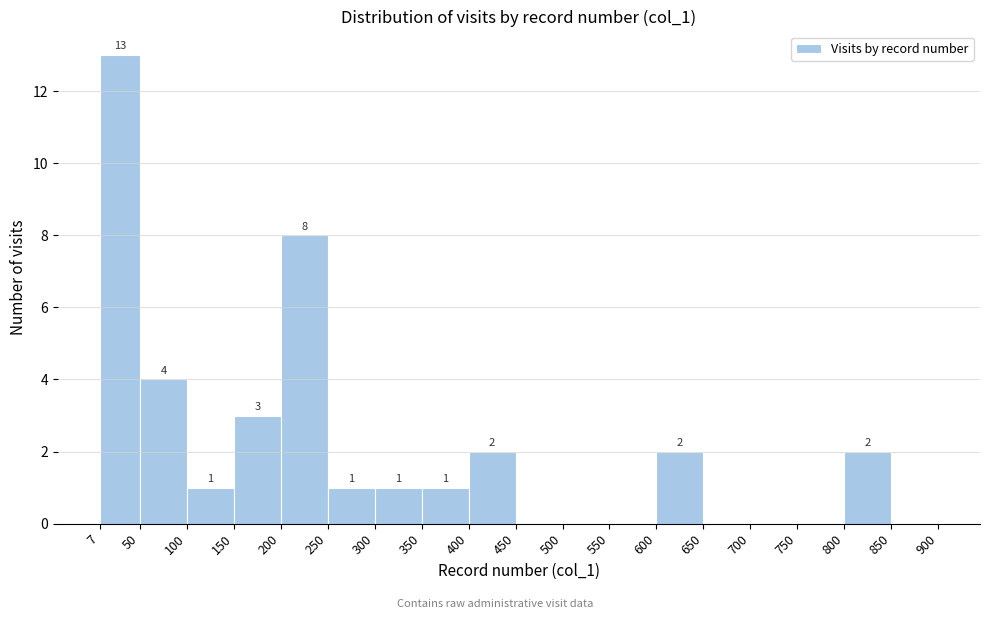

Which range on the x-axis has the tallest bar?

7 to 50